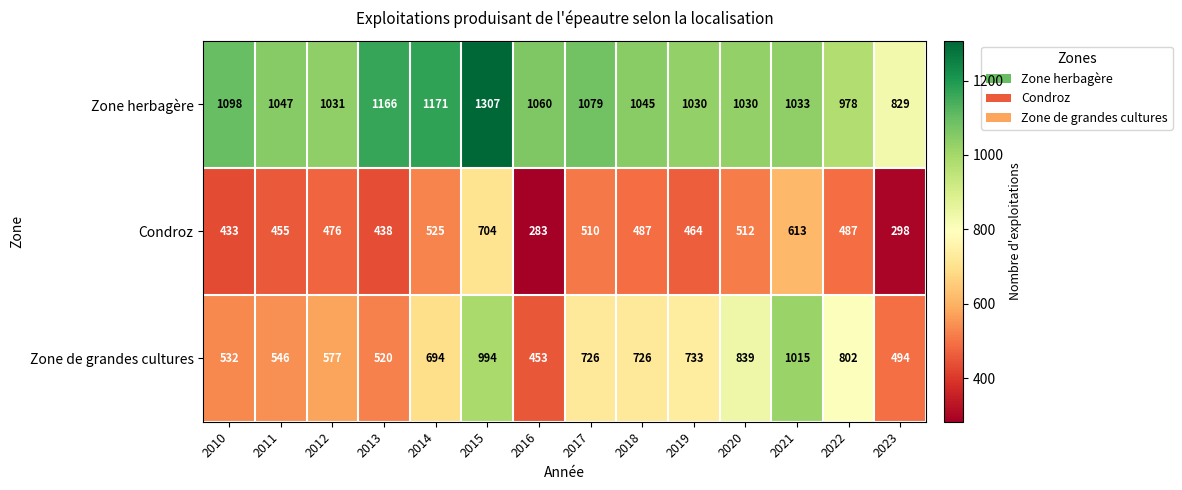

What is the smallest value displayed?

283